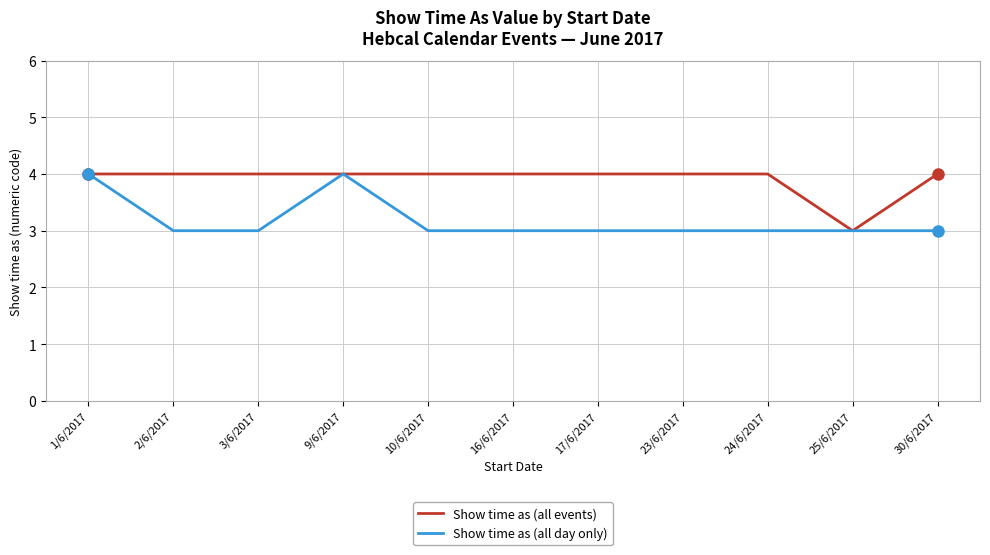

How many Show time as (all day only) values are between 3 and 4?

11